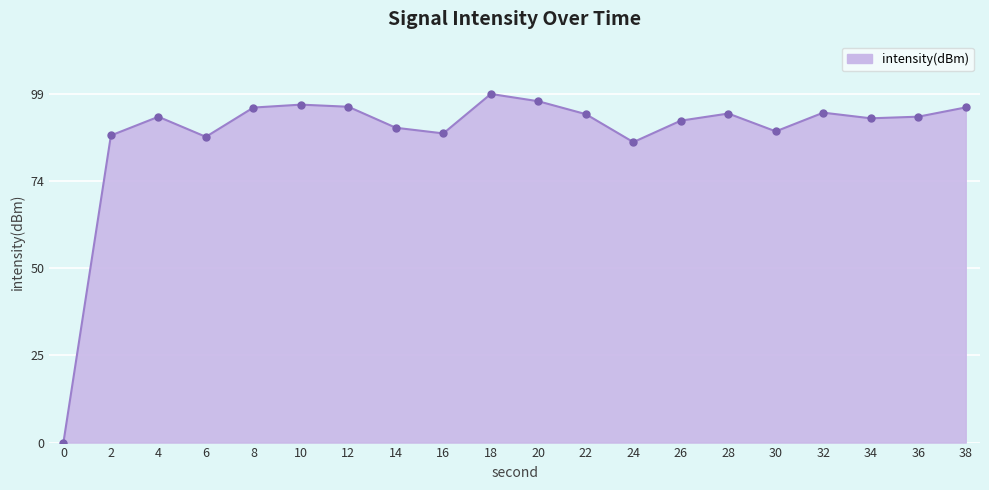

What is the ratio of the value at 28 to the value at 8?

1.0